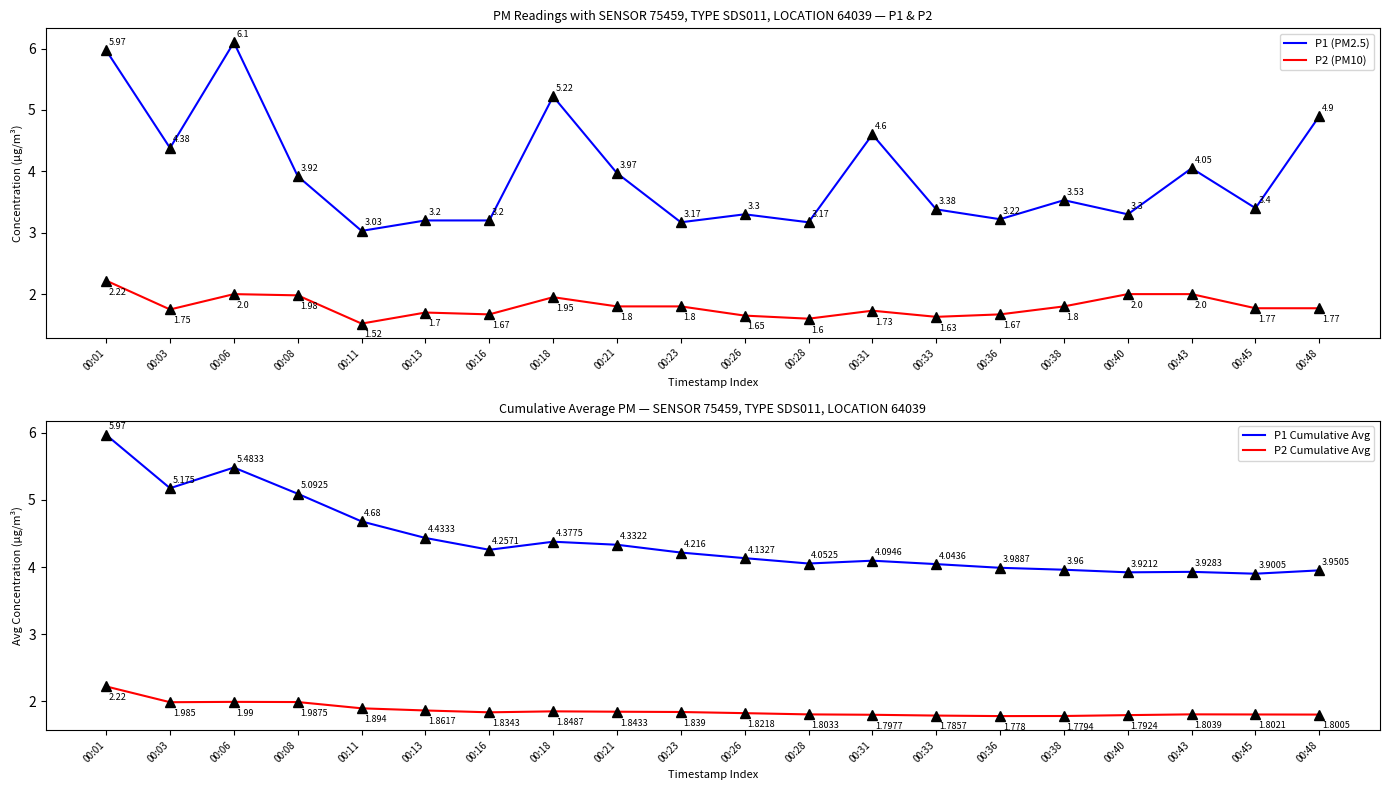

How many lines are shown in the chart?

4